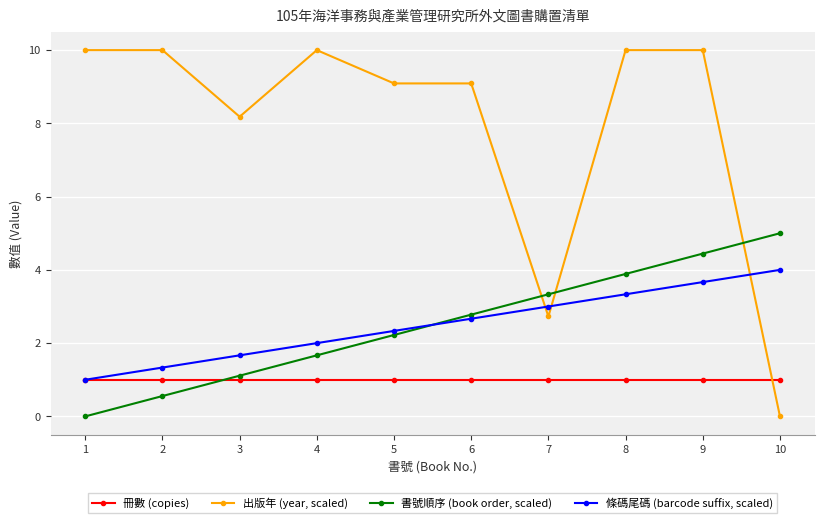

Rank the series at 3 from lowest to highest value.

冊數 (copies), 書號順序 (book order, scaled), 條碼尾碼 (barcode suffix, scaled), 出版年 (year, scaled)